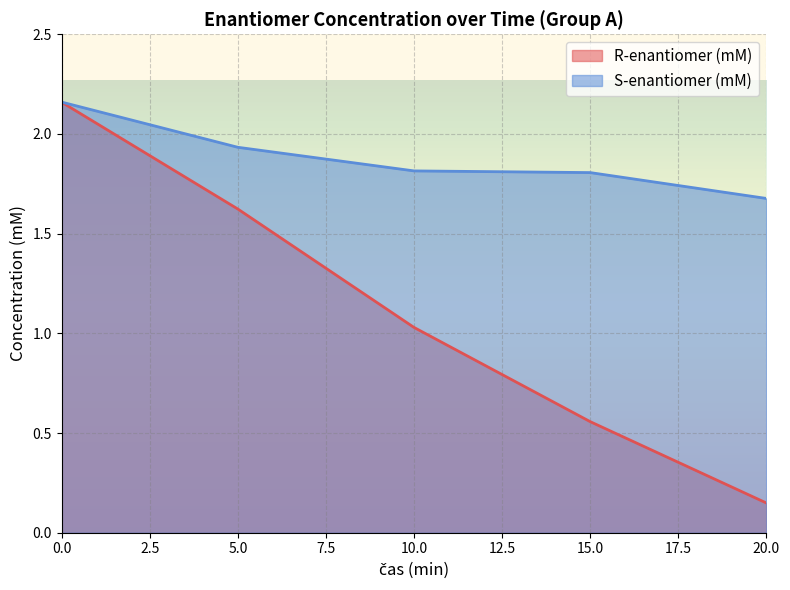

Which label corresponds to the smallest value in the chart?

20.0